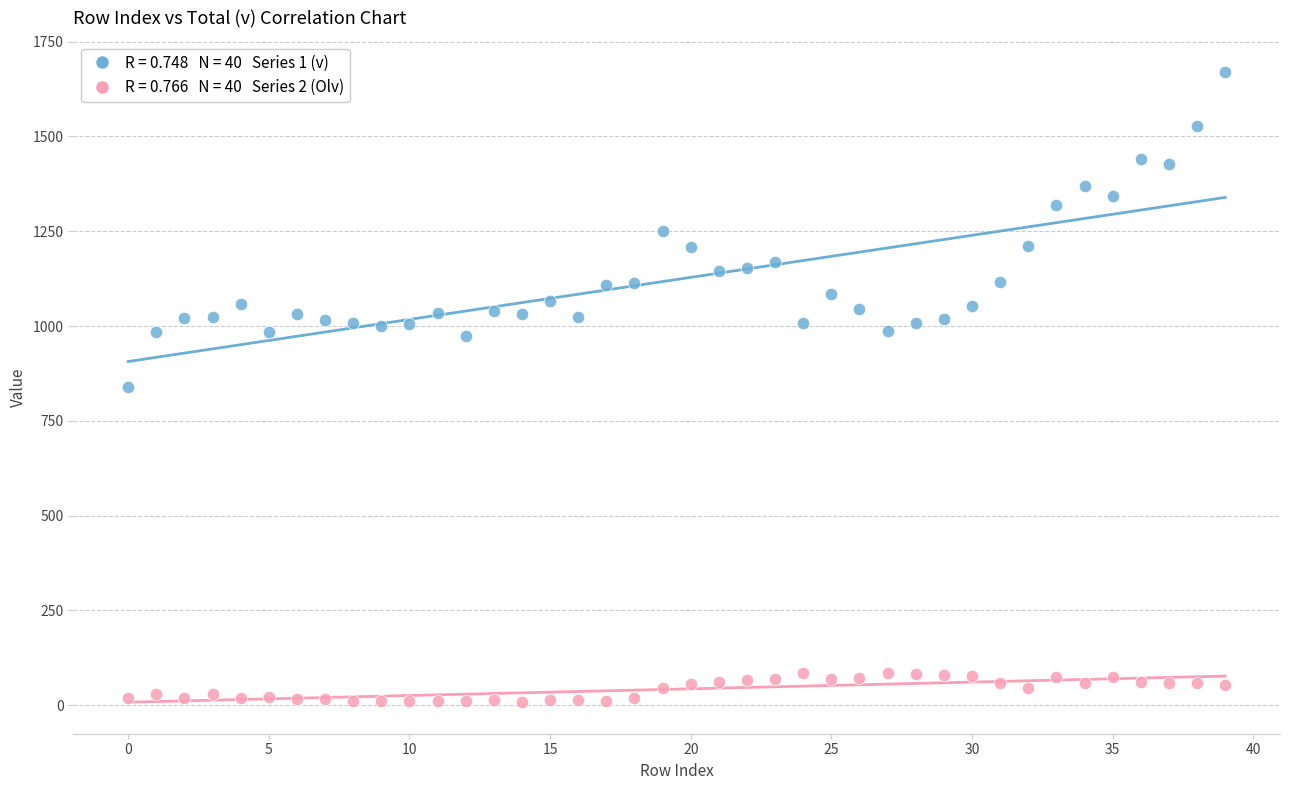

Across all data points, what is the range of Y values (max minus min)?

1661